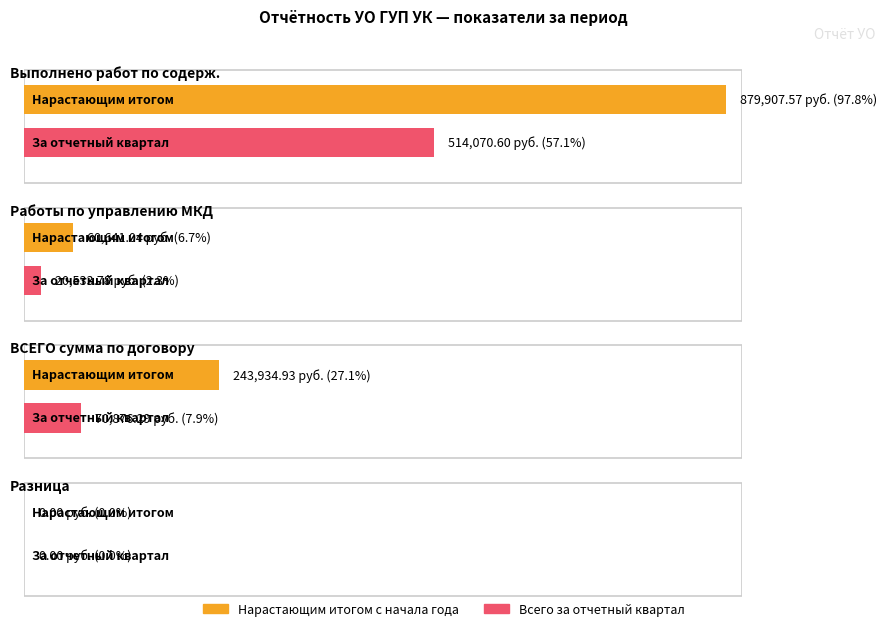

Is it true that Всего за отчетный квартал equals 35444.4 at Работы по управлению МКД?

False